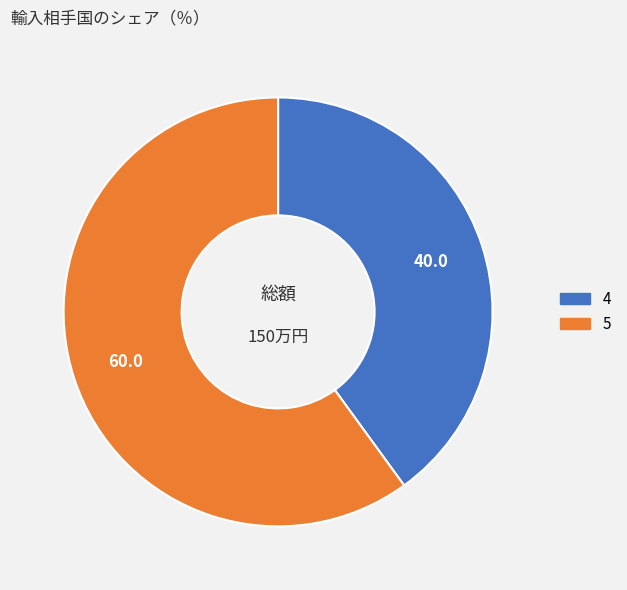

Which has a higher value, 4 or 5?

5